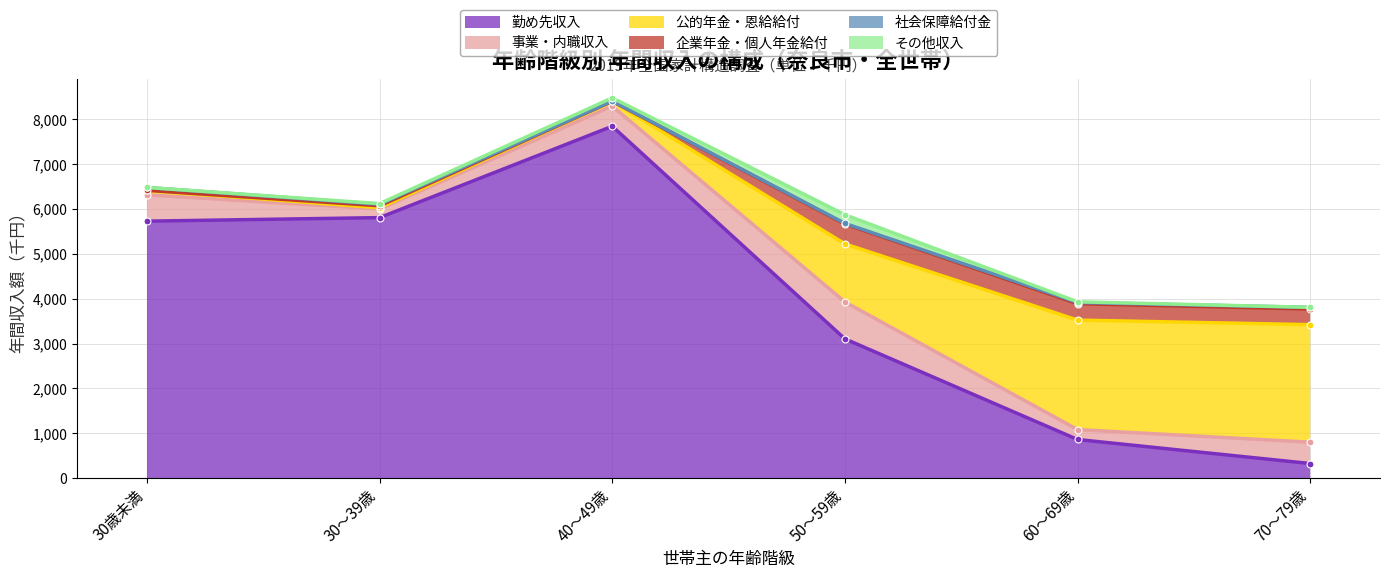

How many interior local valleys does the 企業年金・個人年金給付 series have?

1